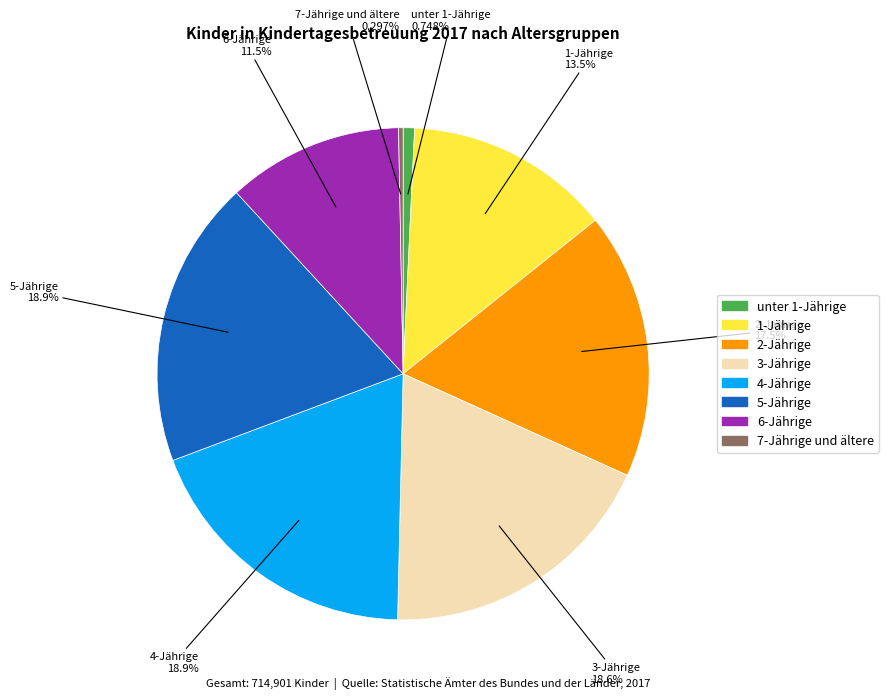

Is there any slice that represents more than half of the pie?

No